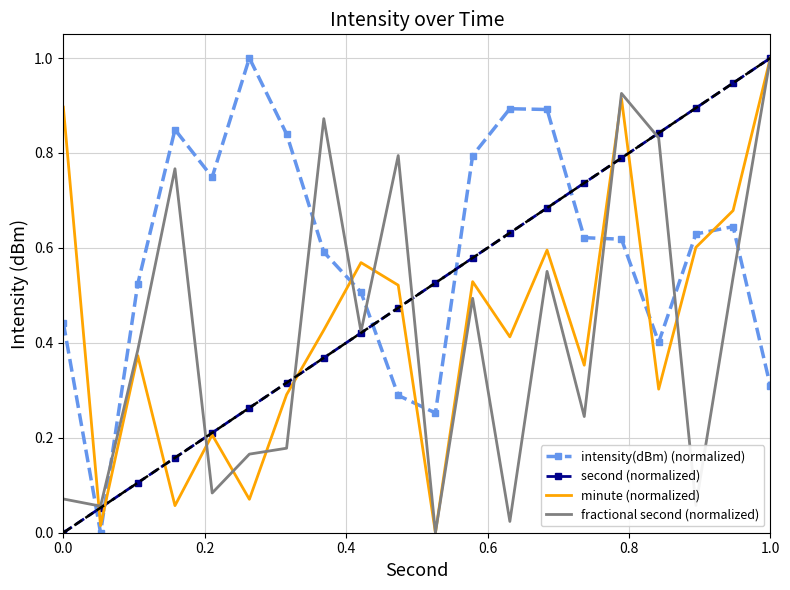

Reading left to right, extract all data points from this chart.

intensity(dBm) (normalized): 0.4	0.0	0.5	0.8	0.7	1.0	0.8	0.6	0.5	0.3	0.3	0.8	0.9	0.9	0.6	0.6	0.4	0.6	0.6	0.3
second (normalized): 0.0	0.1	0.1	0.2	0.2	0.3	0.3	0.4	0.4	0.5	0.5	0.6	0.6	0.7	0.7	0.8	0.8	0.9	0.9	1.0
minute (normalized): 0.9	0.0	0.4	0.1	0.2	0.1	0.3	0.4	0.6	0.5	0.0	0.5	0.4	0.6	0.4	0.9	0.3	0.6	0.7	1.0
fractional second (normalized): 0.1	0.1	0.4	0.8	0.1	0.2	0.2	0.9	0.4	0.8	0.0	0.5	0.0	0.6	0.2	0.9	0.8	0.1	0.5	1.0